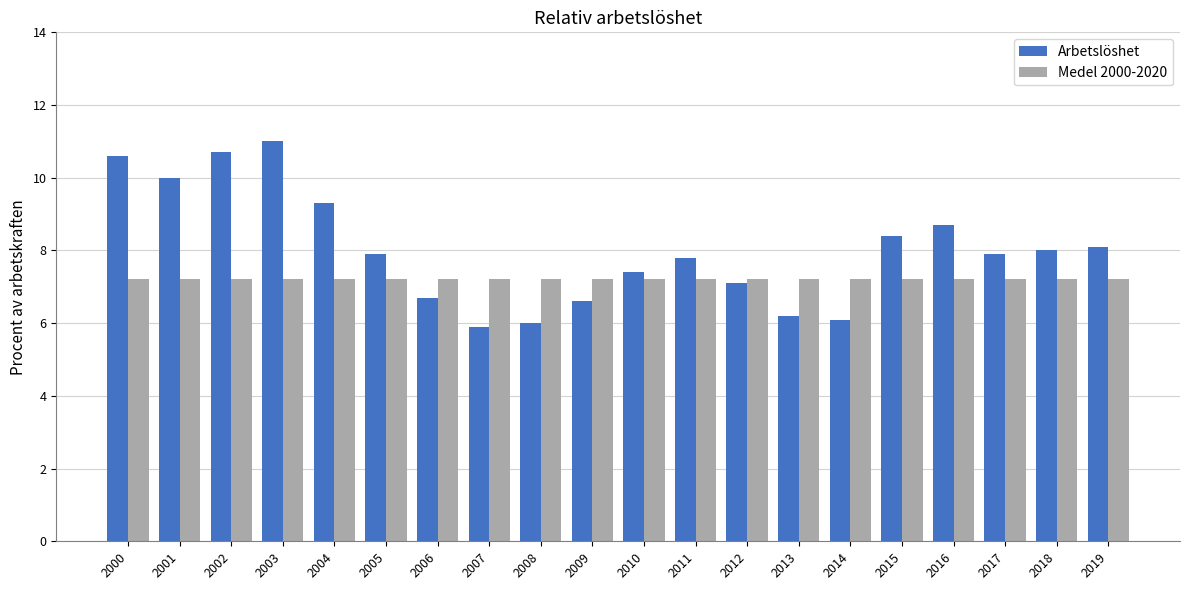

Between 2006 and 2017, which series saw the biggest shift?

Arbetslöshet